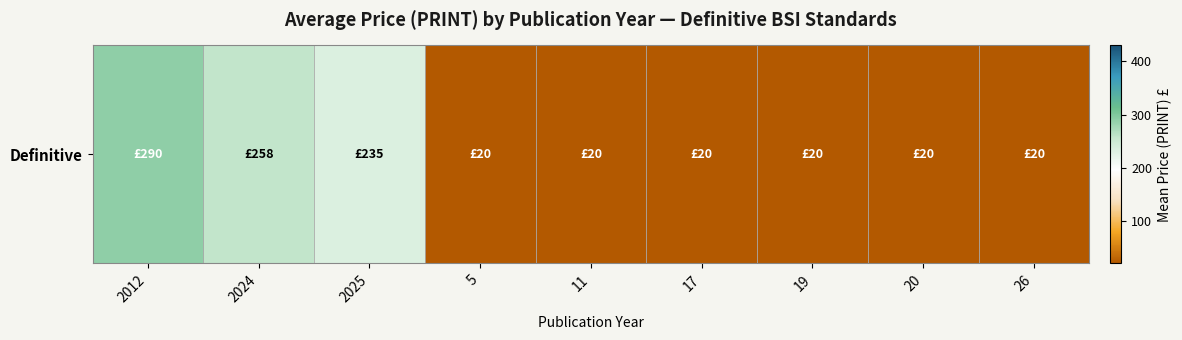

How many series are shown in this chart?

1